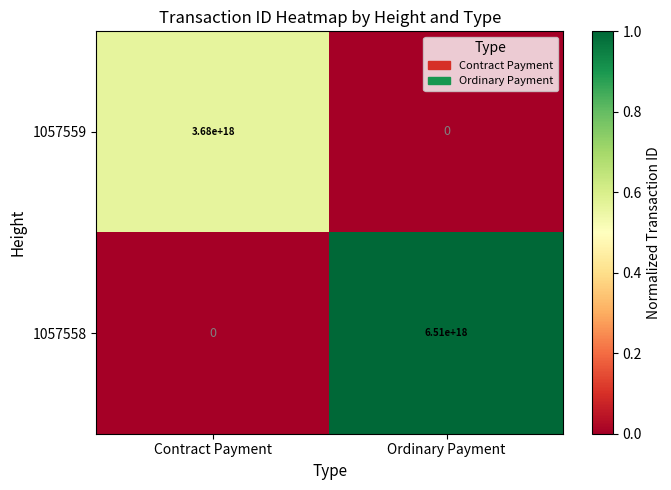

Which series has the largest total across all categories?

1057558